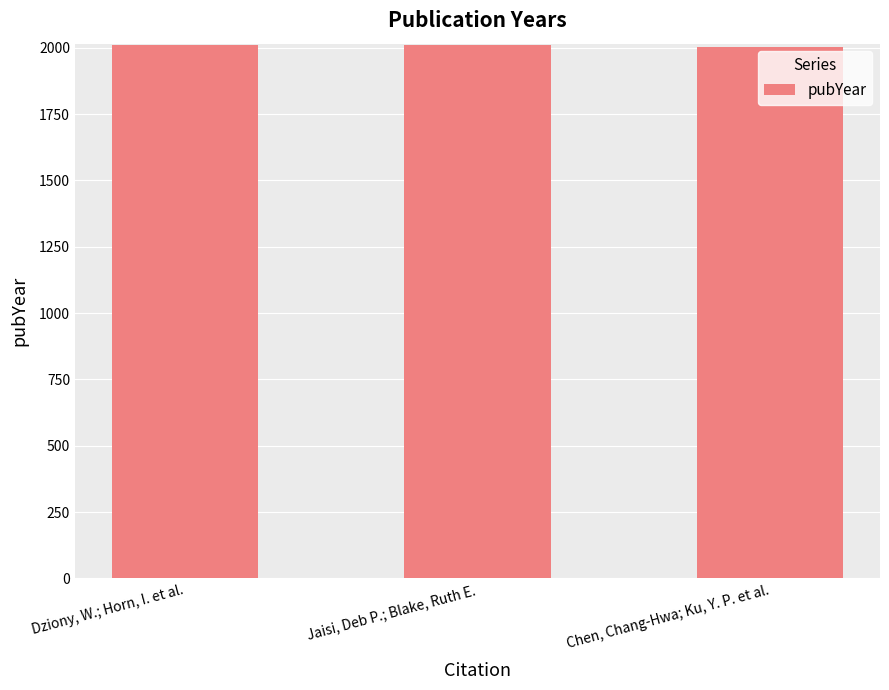

What is the label of the 2nd bar from the right?

Jaisi, Deb P.; Blake, Ruth E.